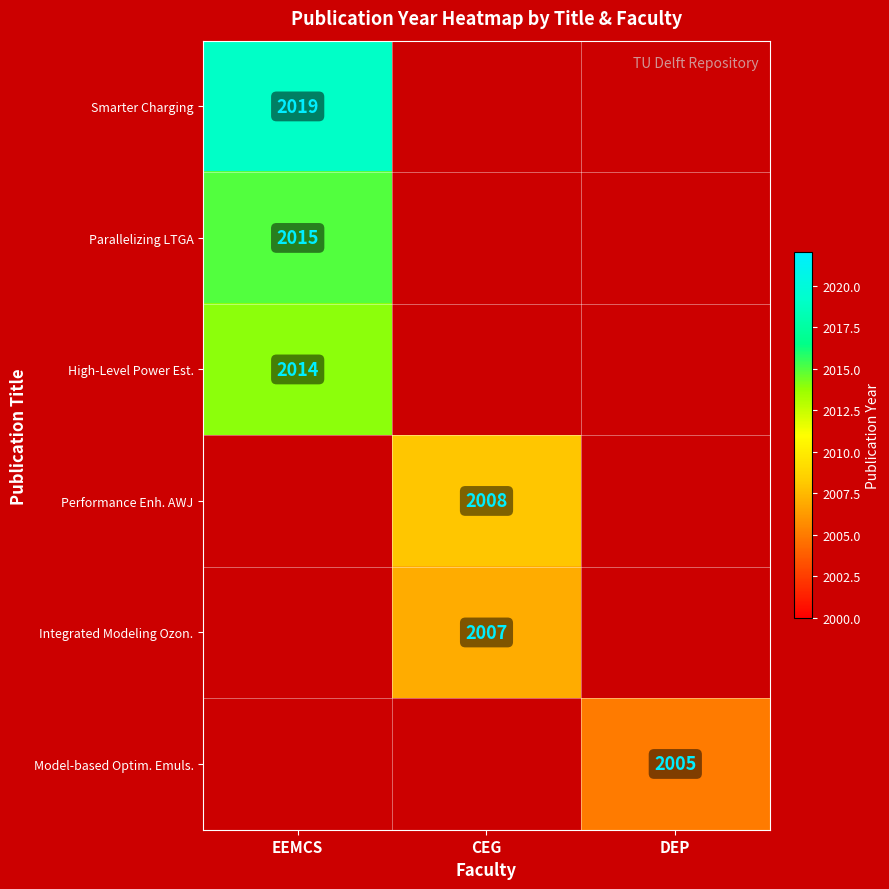

The value of Parallelizing LTGA at EEMCS is 2015. True or false?

True